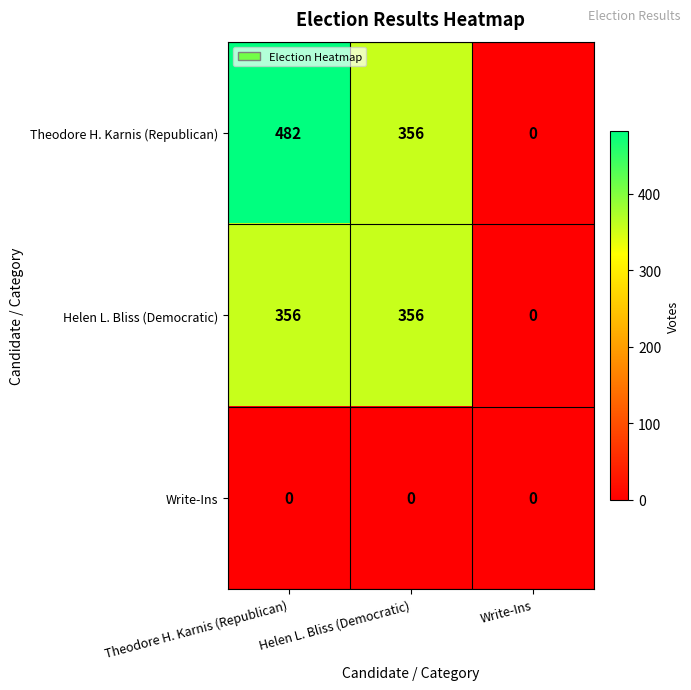

Count the number of data series in this chart.

3